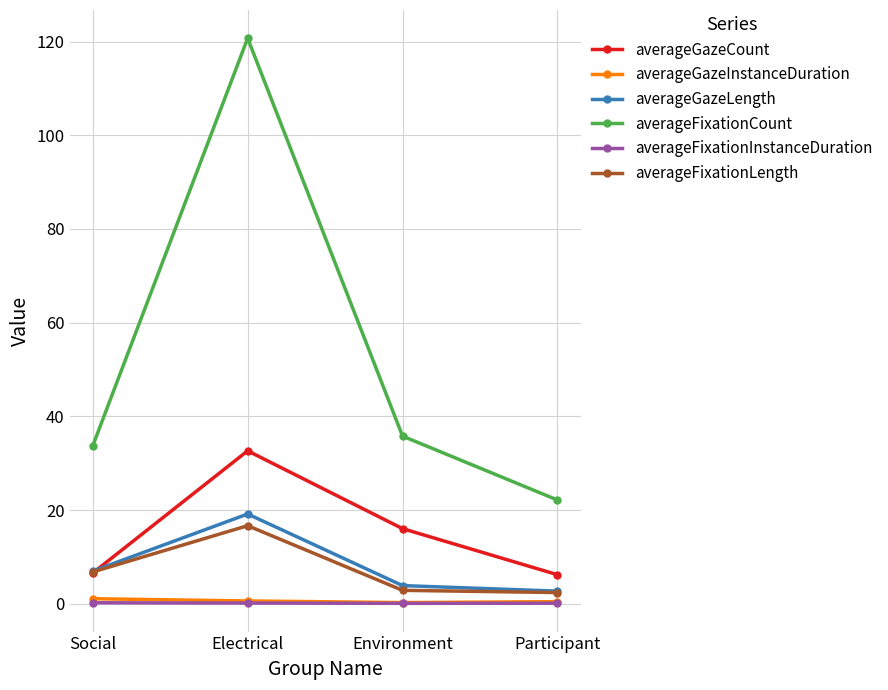

How many lines are shown in the chart?

6